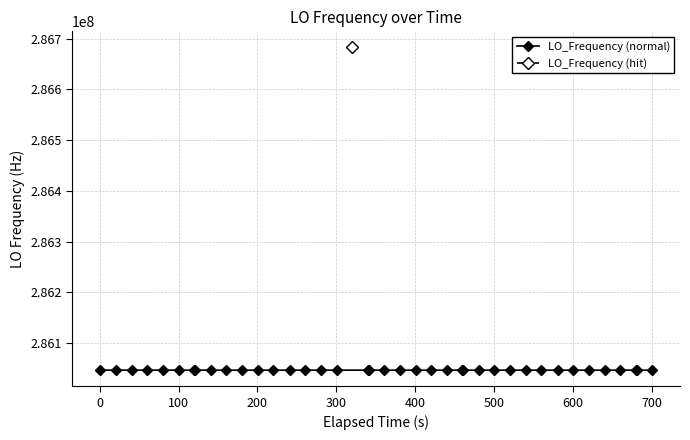

What is the sum of the values at 28 and 29?

572093993.9